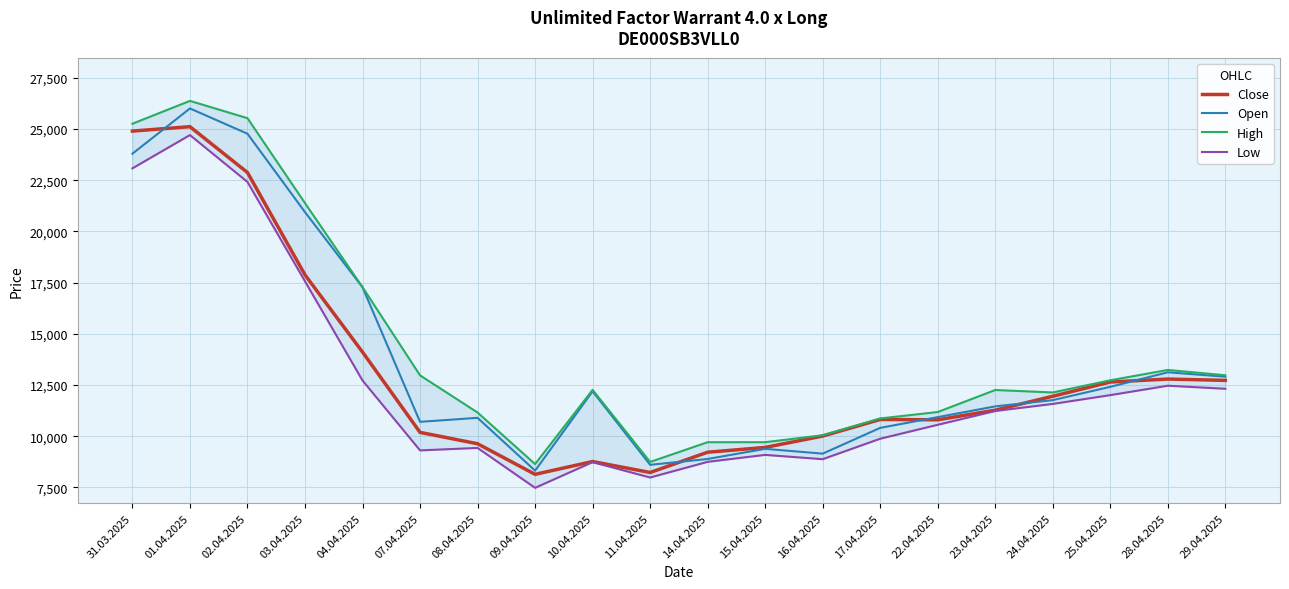

Which label corresponds to the smallest value in the chart?

09.04.2025